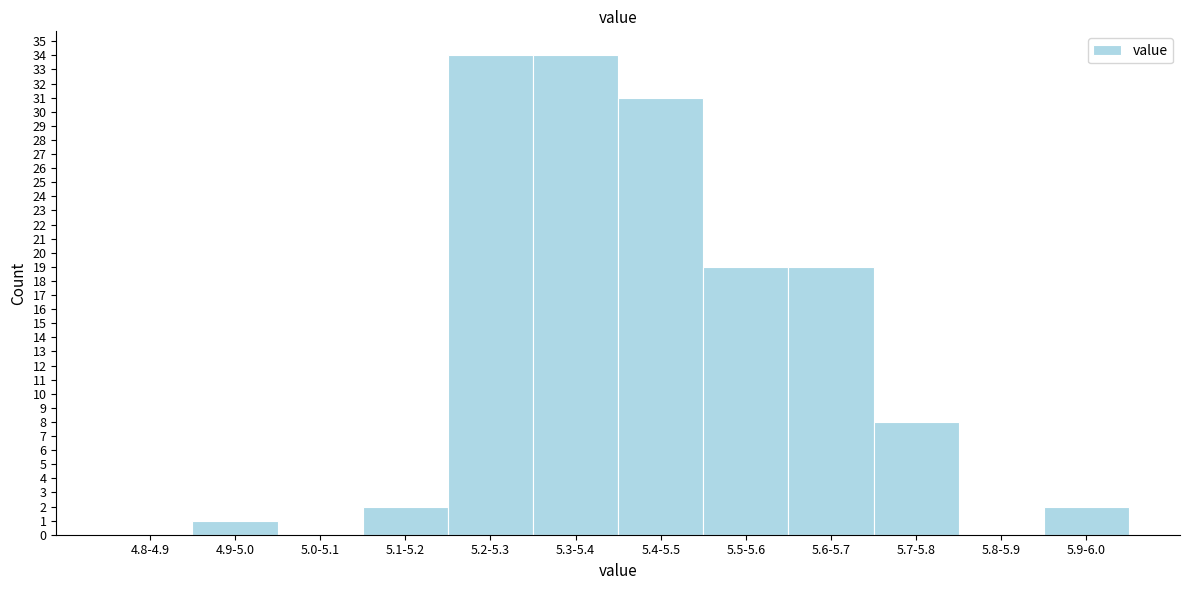

Reading left to right, transcribe all the data shown in this chart.

4.8-4.9=0	4.9-5.0=1	5.0-5.1=0	5.1-5.2=2	5.2-5.3=34	5.3-5.4=34	5.4-5.5=31	5.5-5.6=19	5.6-5.7=19	5.7-5.8=8	5.8-5.9=0	5.9-6.0=2